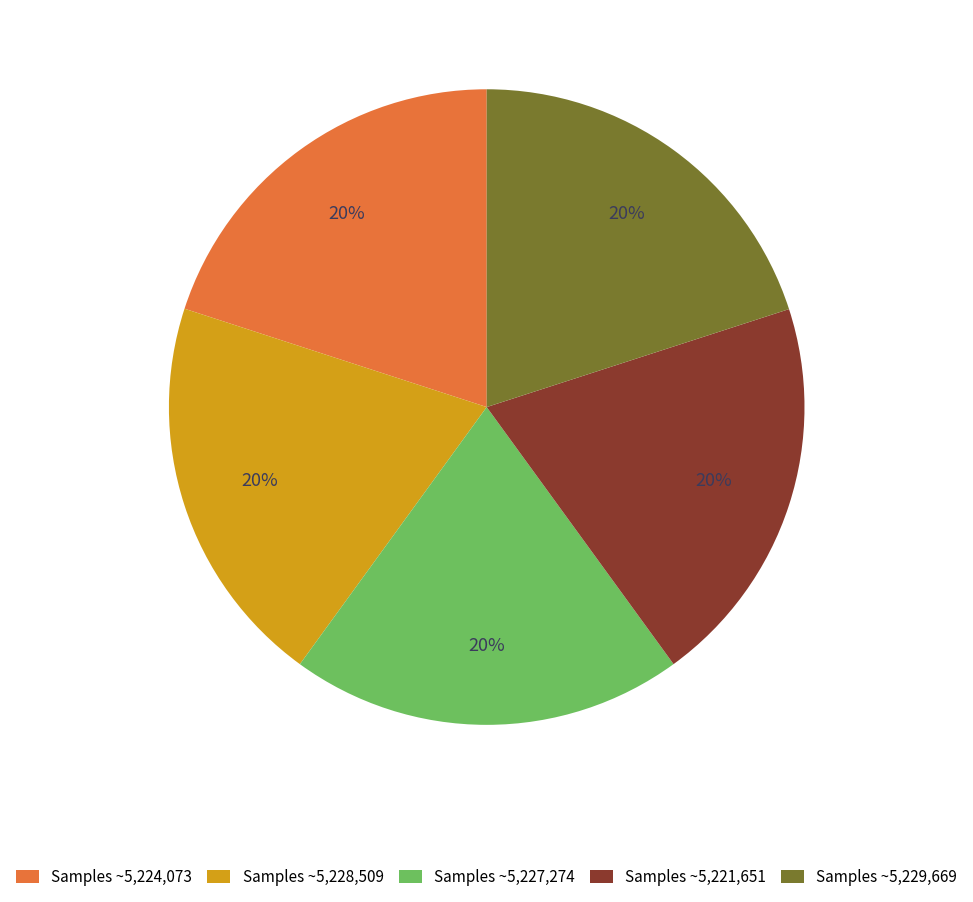

Do Samples ~5,227,274 and Samples ~5,228,509 together represent more than half of the pie?

No